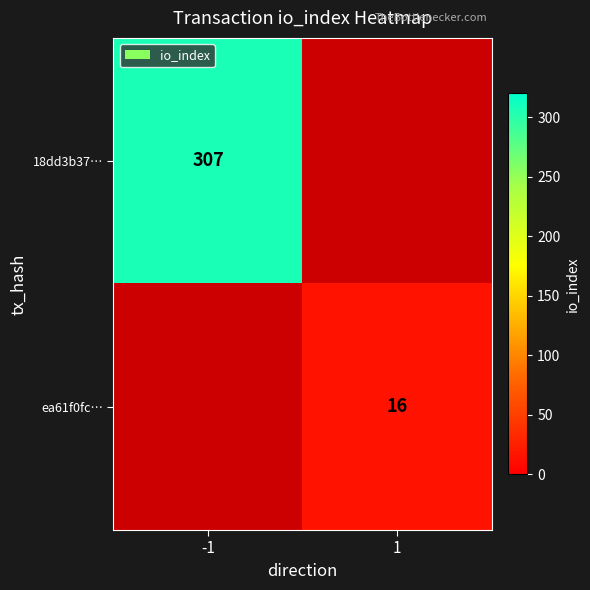

The 18dd3b37… series shows 435 at -1. True or false?

False